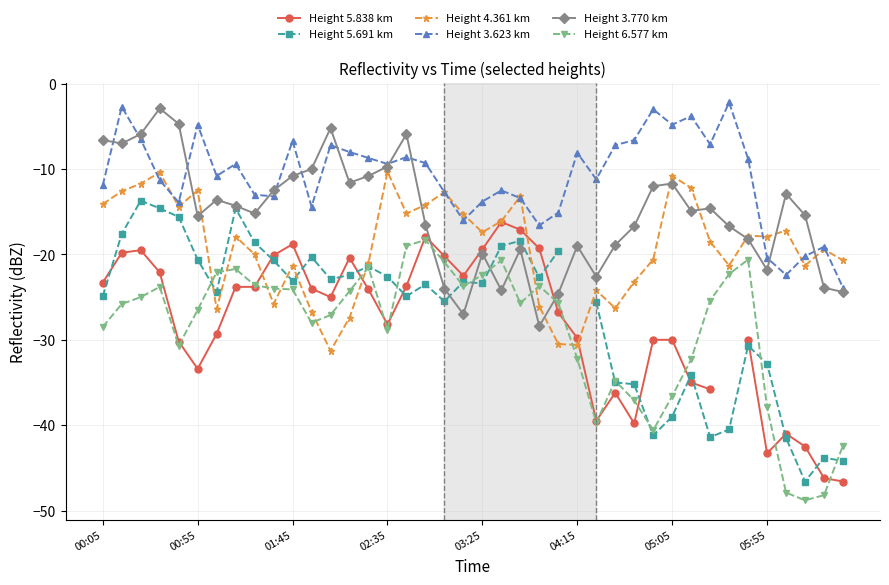

True or false: Height 3.623 km has more than 2 interior local peaks.

True